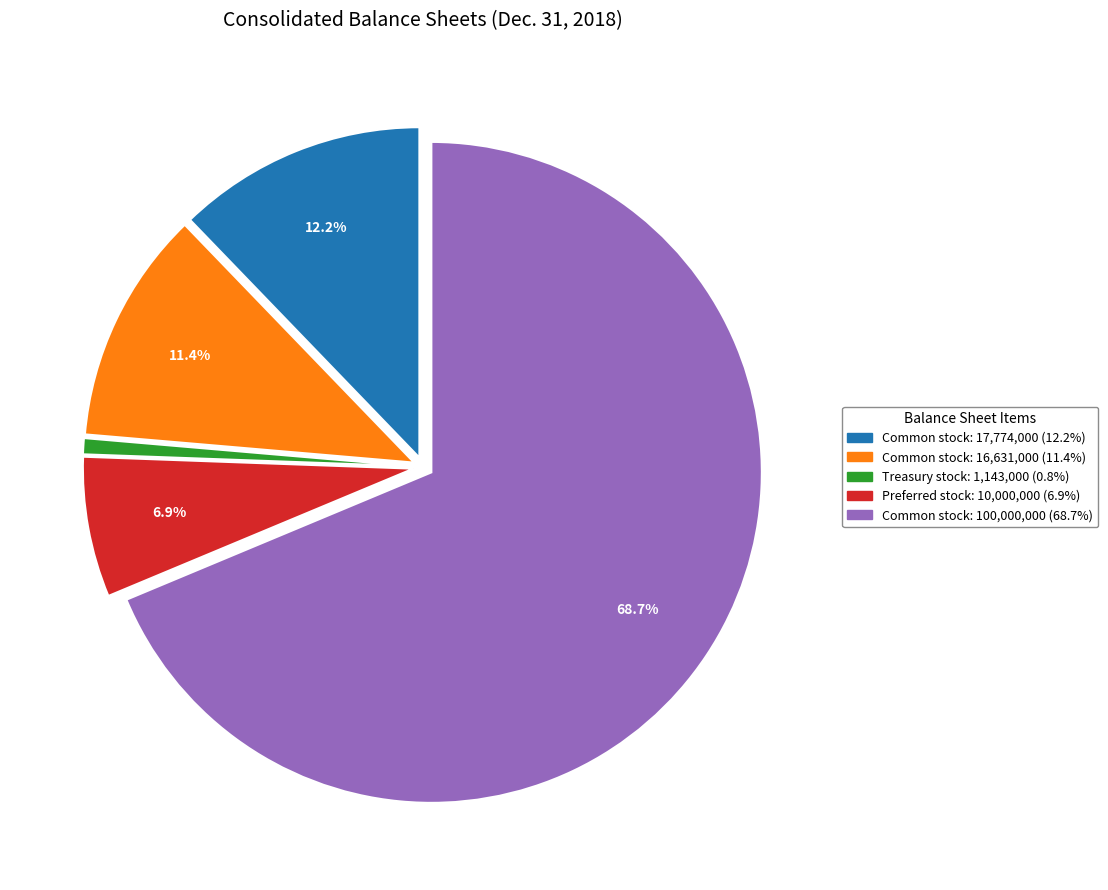

Is there any slice that represents more than half of the pie?

Yes